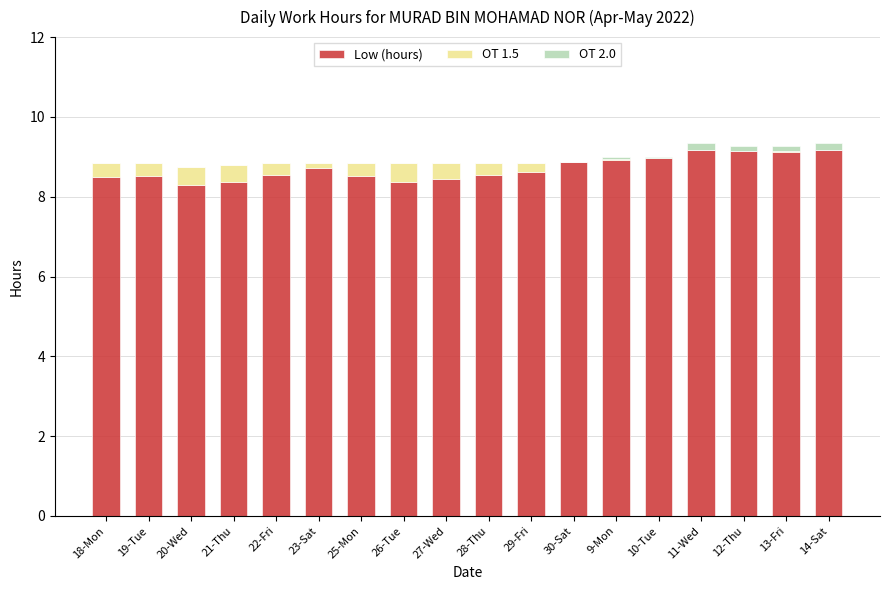

What is the highest value of the Low (hours) series?

9.2